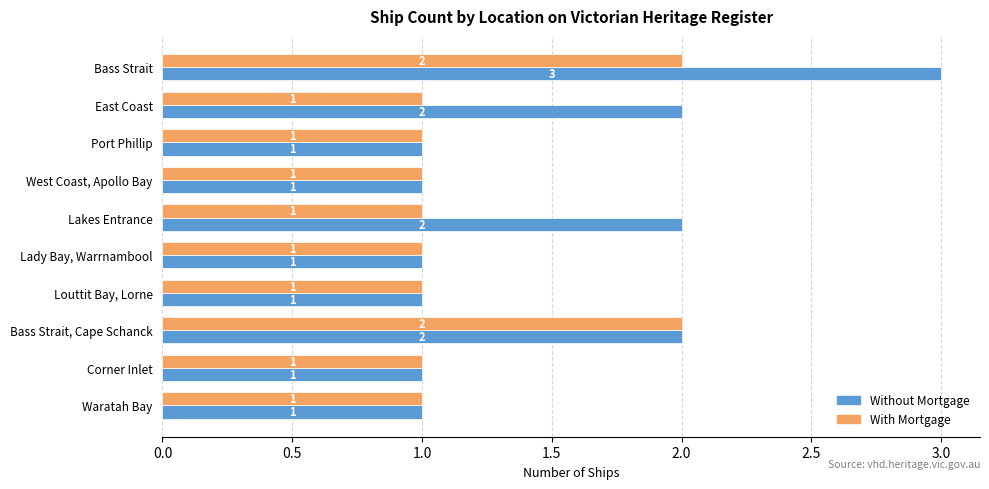

List the series in order of their peak value, lowest first.

With Mortgage, Without Mortgage